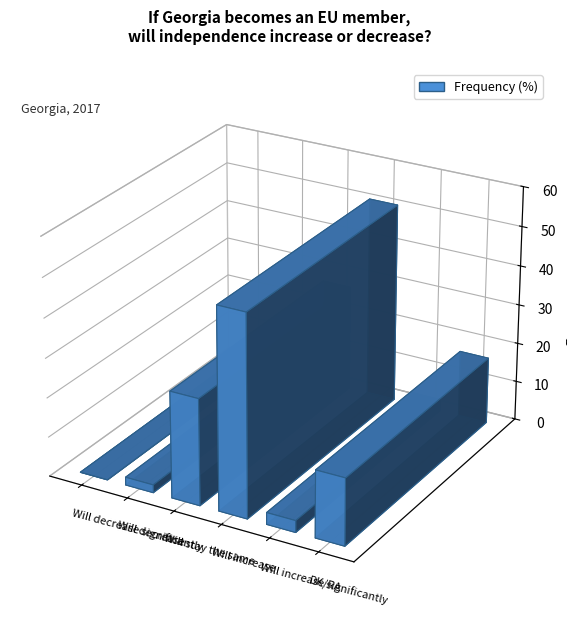

Reading left to right, transcribe all the data shown in this chart.

0	2	27	51	3	17